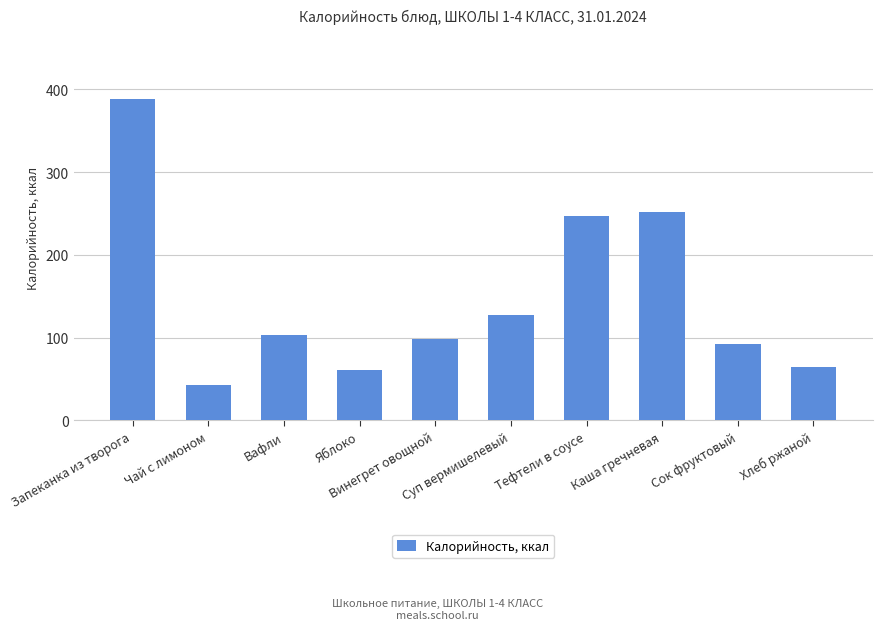

The chart shows a value of 247 at Тефтели в соусе. True or false?

True